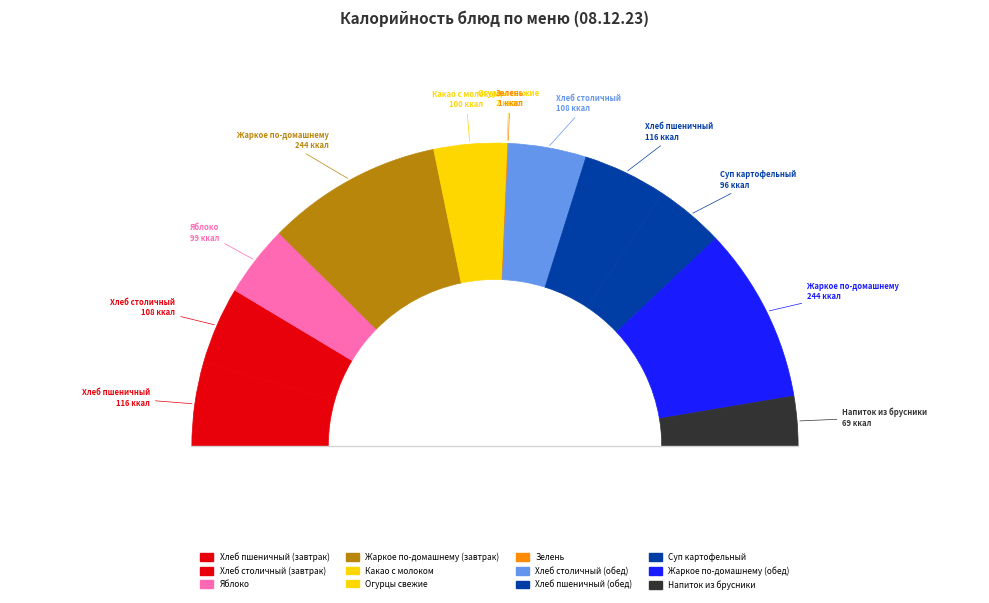

Count the number of slices in the pie.

12